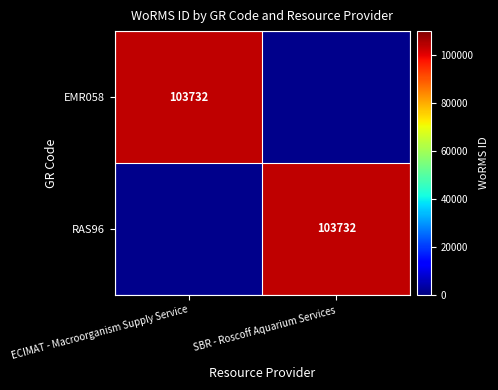

The value of EMR058 at ECIMAT - Macroorganism Supply Service is 103732. True or false?

True